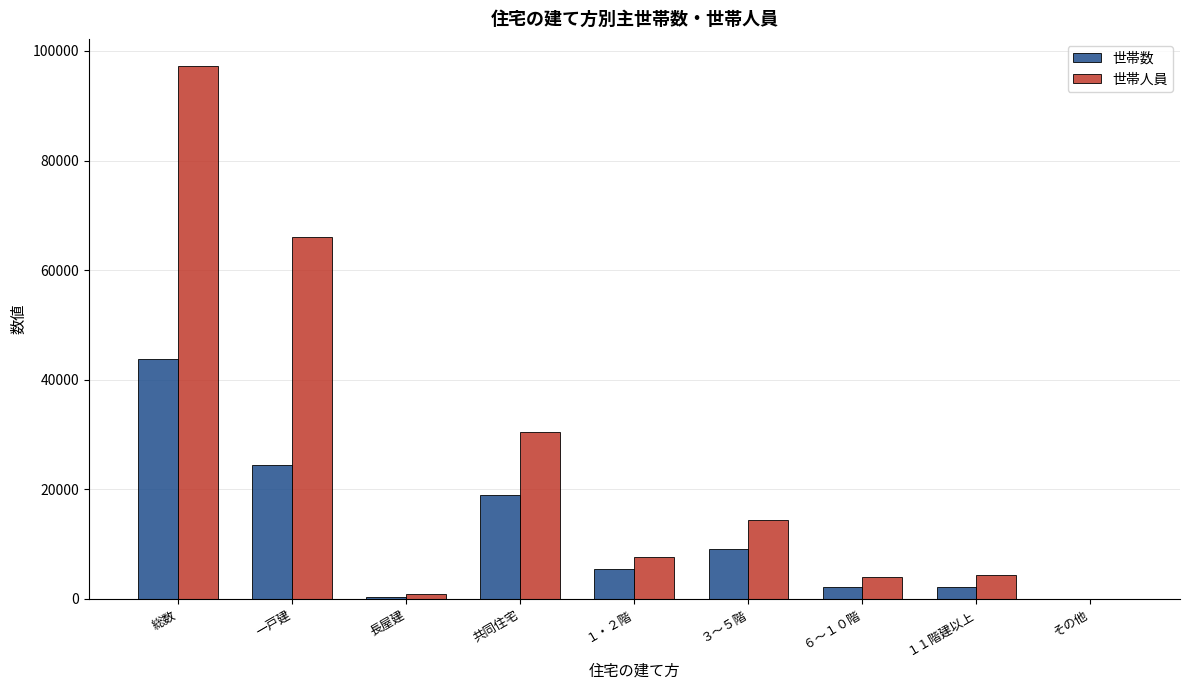

The 世帯数 series shows 10615 at 共同住宅. True or false?

False